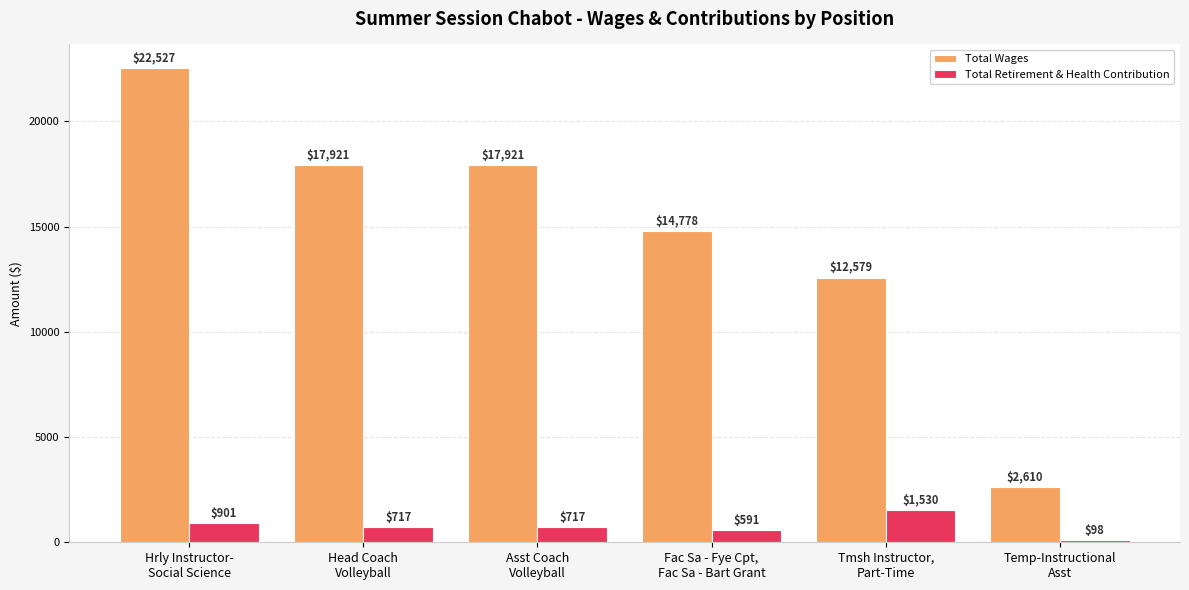

Which series has the largest range (max minus min)?

Total Wages